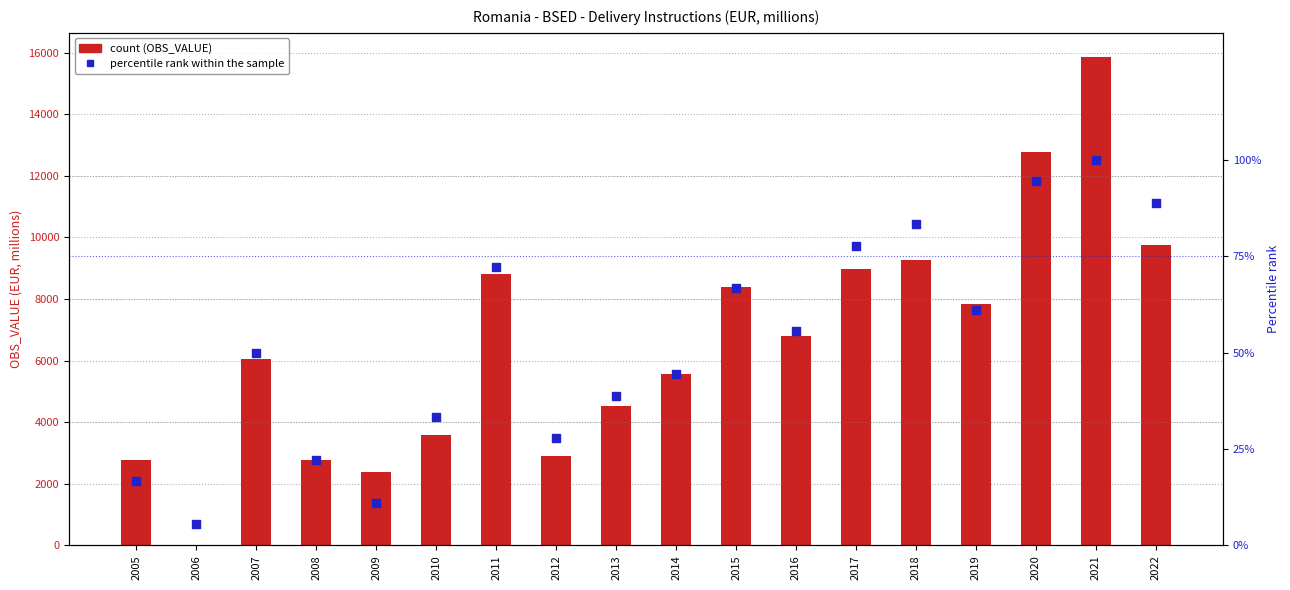

Which series contains the highest Y value?

OBS_VALUE